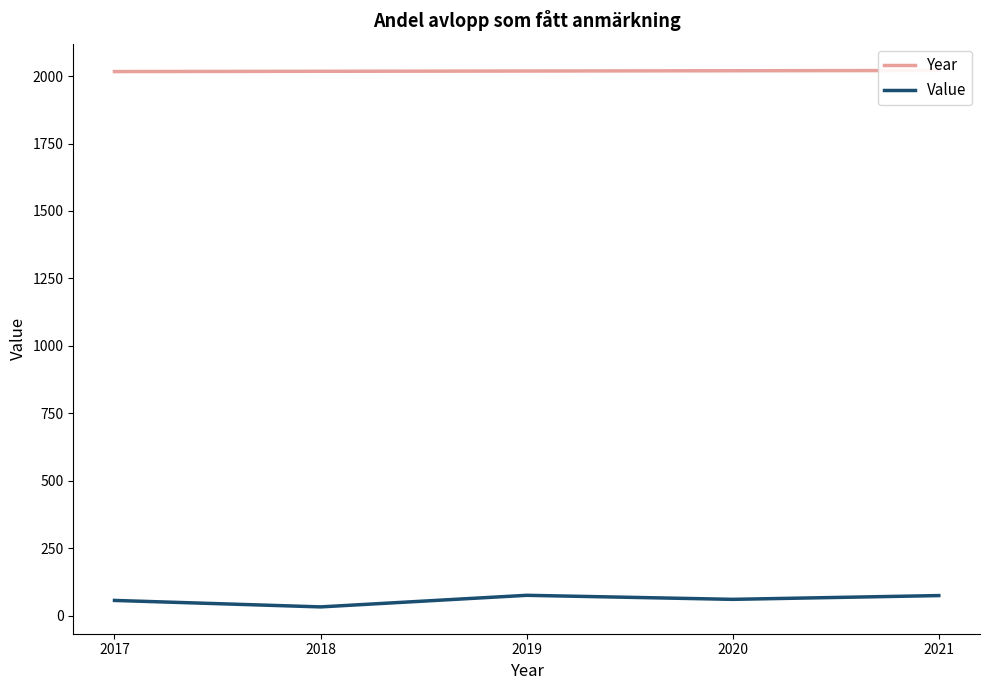

What is the difference between the highest and lowest values at 2018?

1986